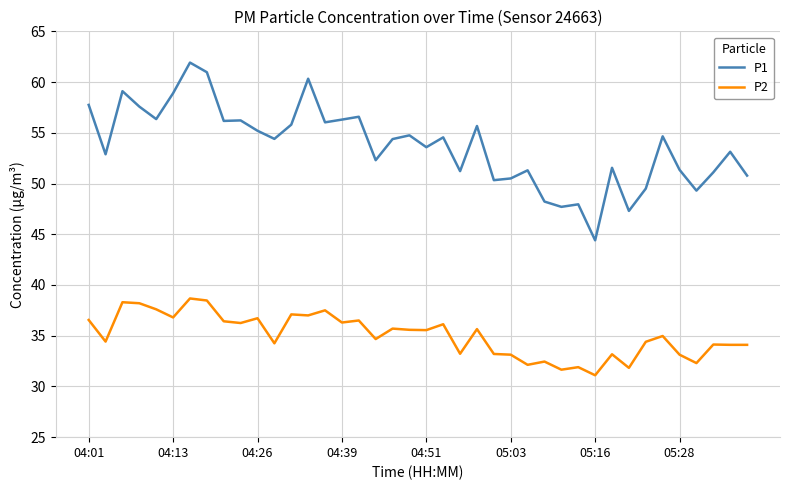

What is the difference between the maximum and minimum values in the P1 series?

17.5